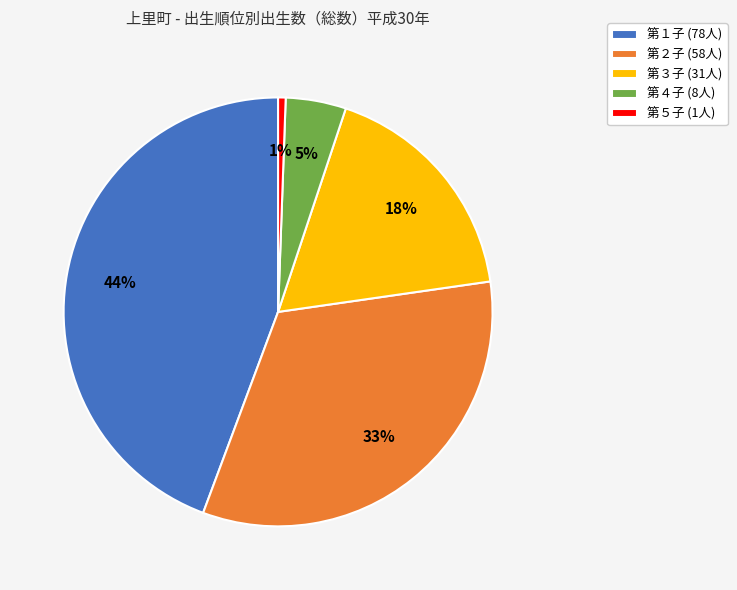

How many segments does this pie chart have?

5